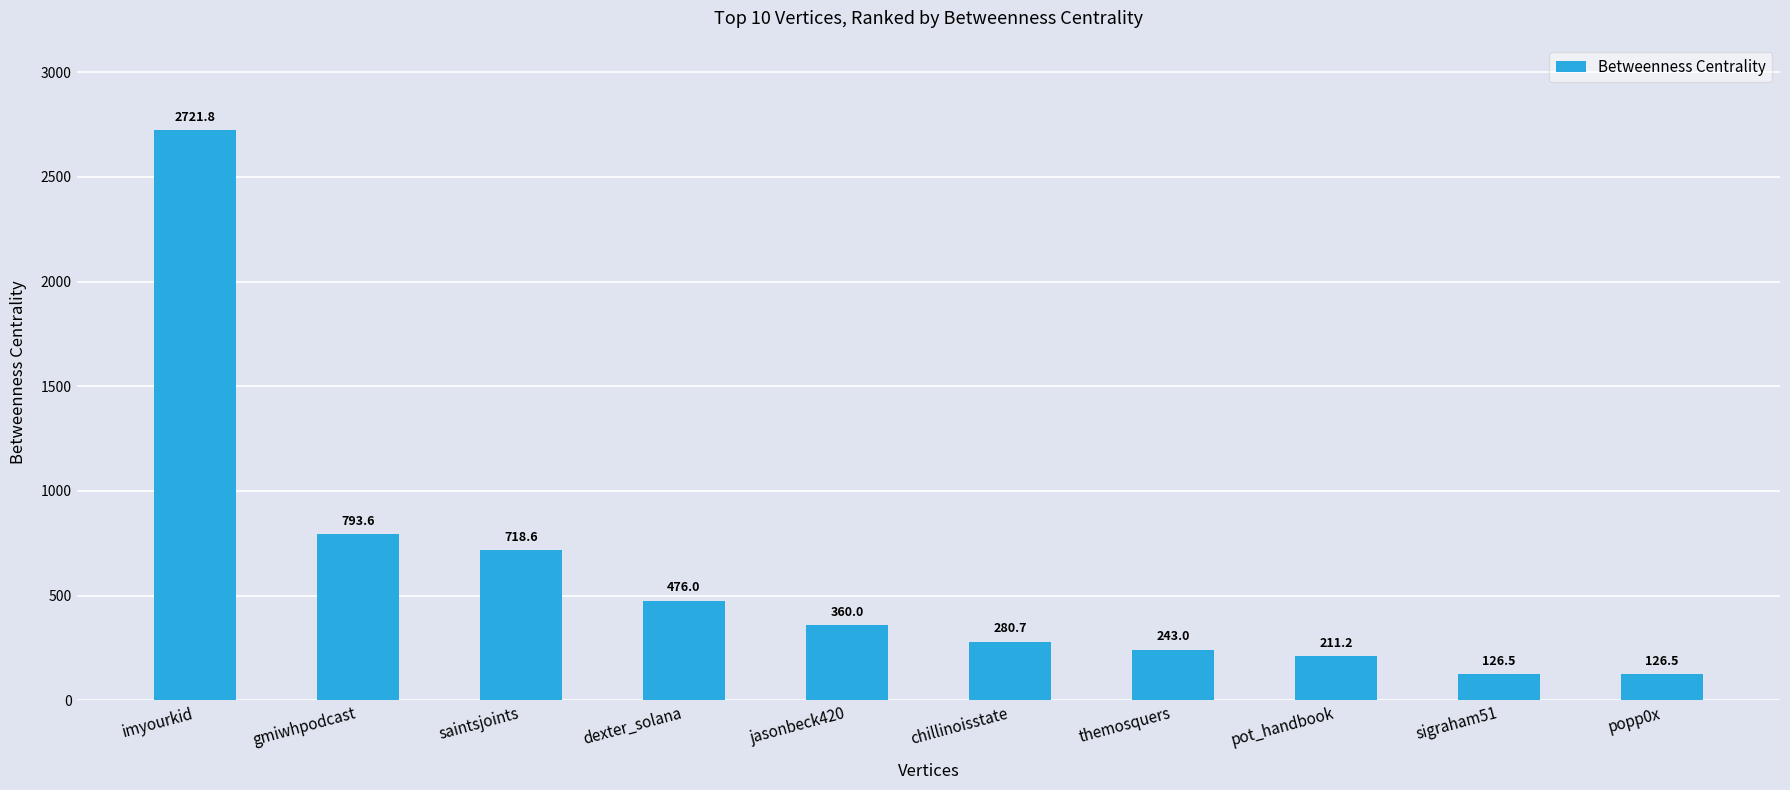

What is the average value?

605.8